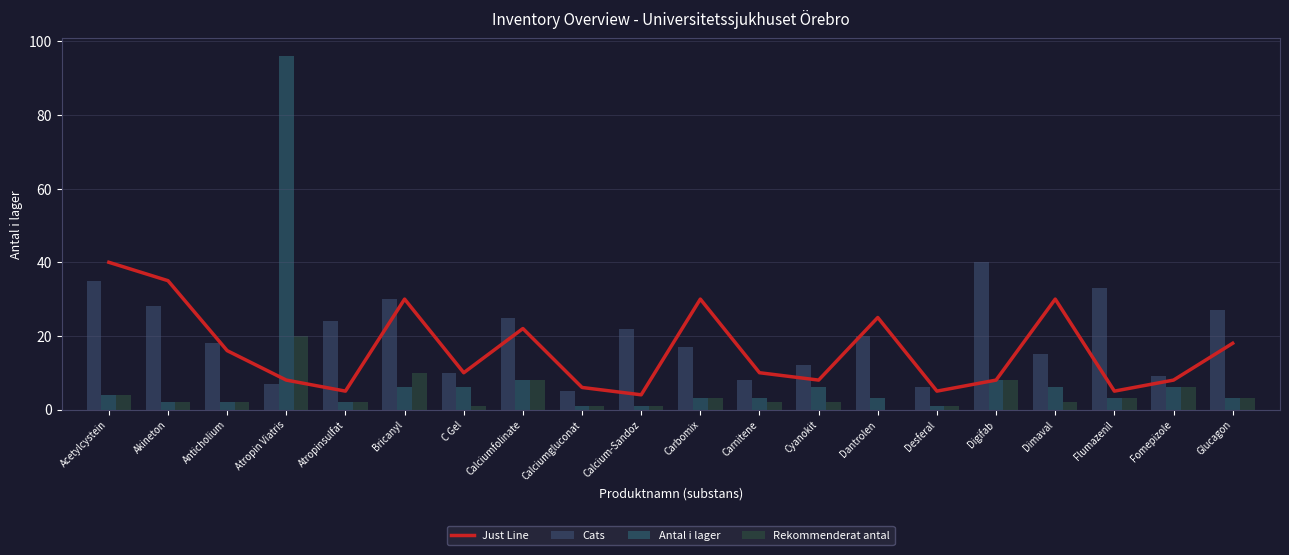

What is the value of the Rekommenderat antal bar at the 5th from the left?

2